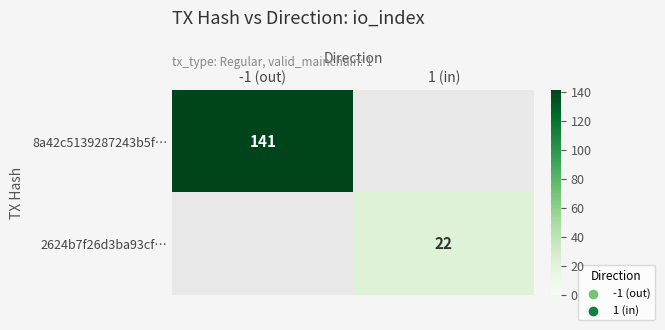

True or false: 2624b7f26d3ba93cf… has a value of 22 at 1 (in).

True